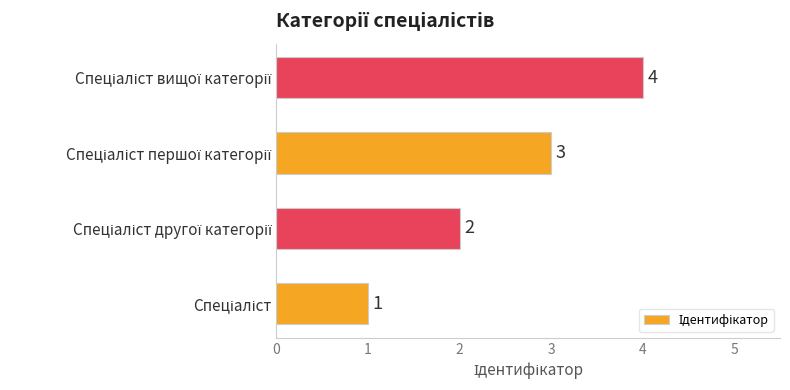

What is the smallest value displayed?

1